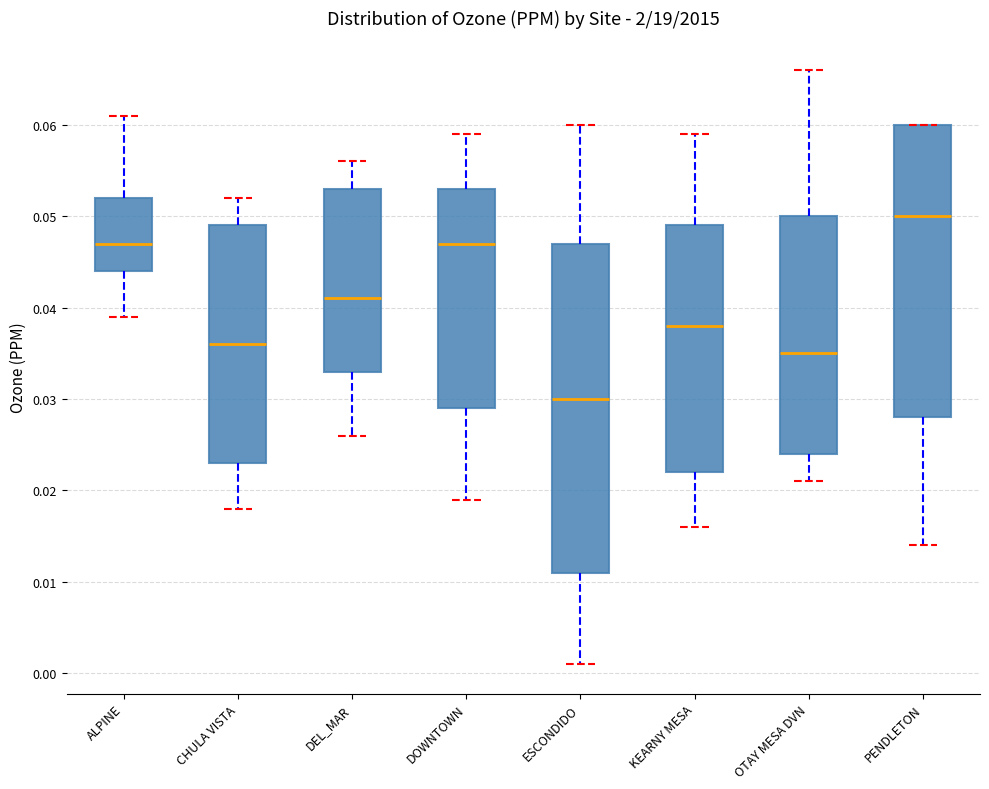

Reading left to right, read every box against the y-axis: the position of its median line, the range the box covers, and the ends of its whiskers. The values are not printed on the chart, so give them approximately, as read against the axis.

ALPINE: median 0.047, box 0.044 to 0.052, whiskers 0.039 to 0.061
CHULA VISTA: median 0.036, box 0.023 to 0.049, whiskers 0.018 to 0.052
DEL_MAR: median 0.041, box 0.033 to 0.053, whiskers 0.026 to 0.056
DOWNTOWN: median 0.047, box 0.029 to 0.053, whiskers 0.019 to 0.059
ESCONDIDO: median 0.030, box 0.011 to 0.047, whiskers 0.001 to 0.060
KEARNY MESA: median 0.038, box 0.022 to 0.049, whiskers 0.016 to 0.059
OTAY MESA DVN: median 0.035, box 0.024 to 0.050, whiskers 0.021 to 0.066
PENDLETON: median 0.050, box 0.028 to 0.060, whiskers 0.014 to 0.060